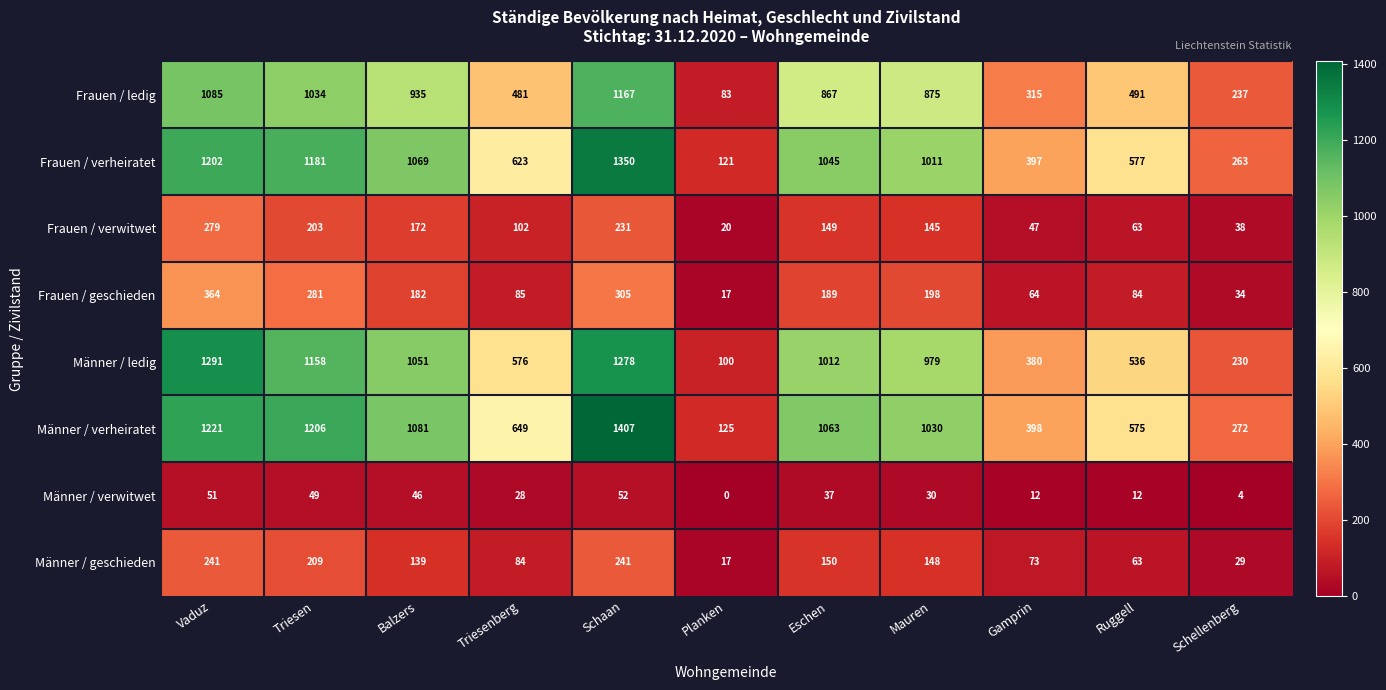

Which category has the lowest value in the Männer / ledig series?

Planken